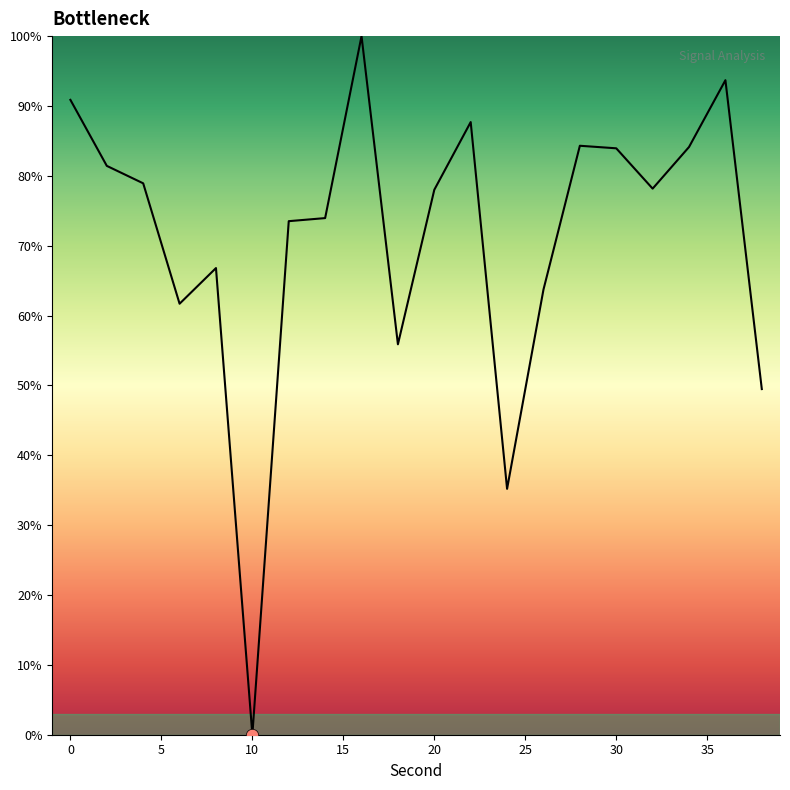

What is the difference between the maximum and minimum values?

100.0